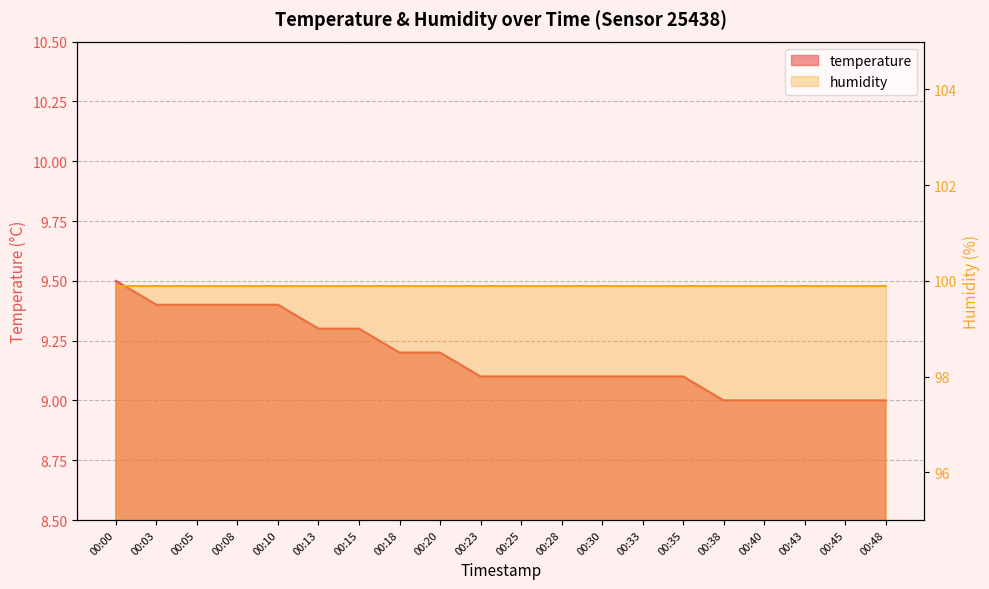

What is the minimum value shown in the chart?

9.0